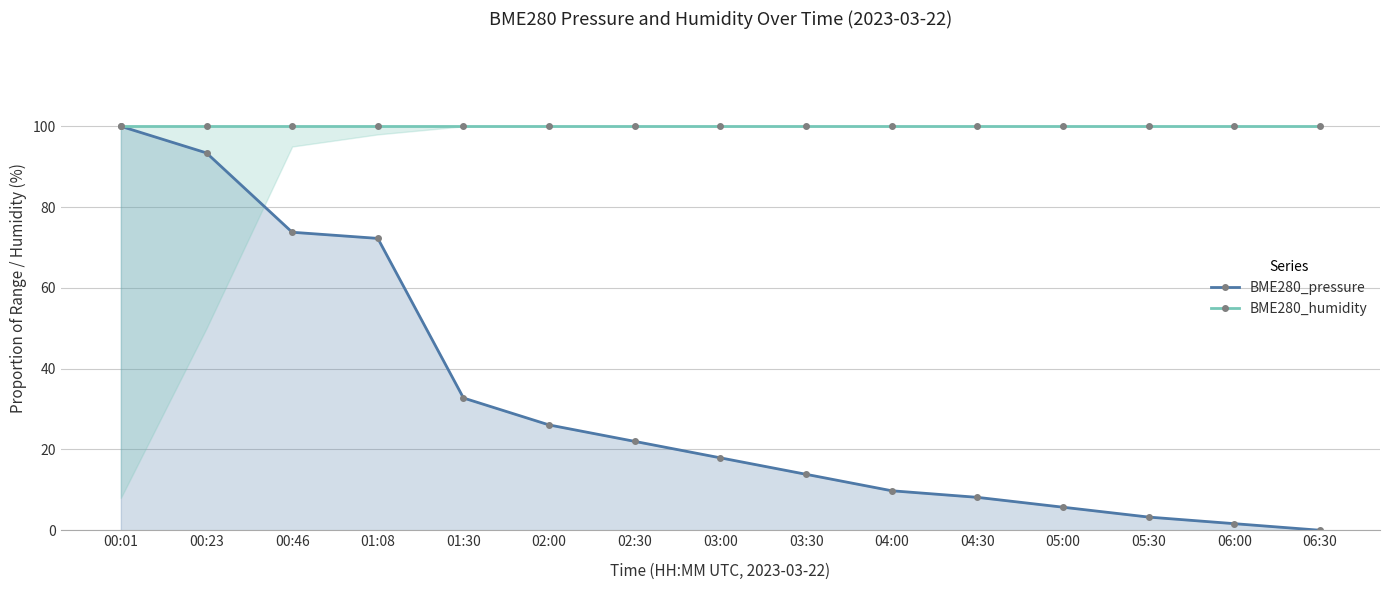

True or false: BME280_humidity and BME280_pressure intersect in this chart.

False